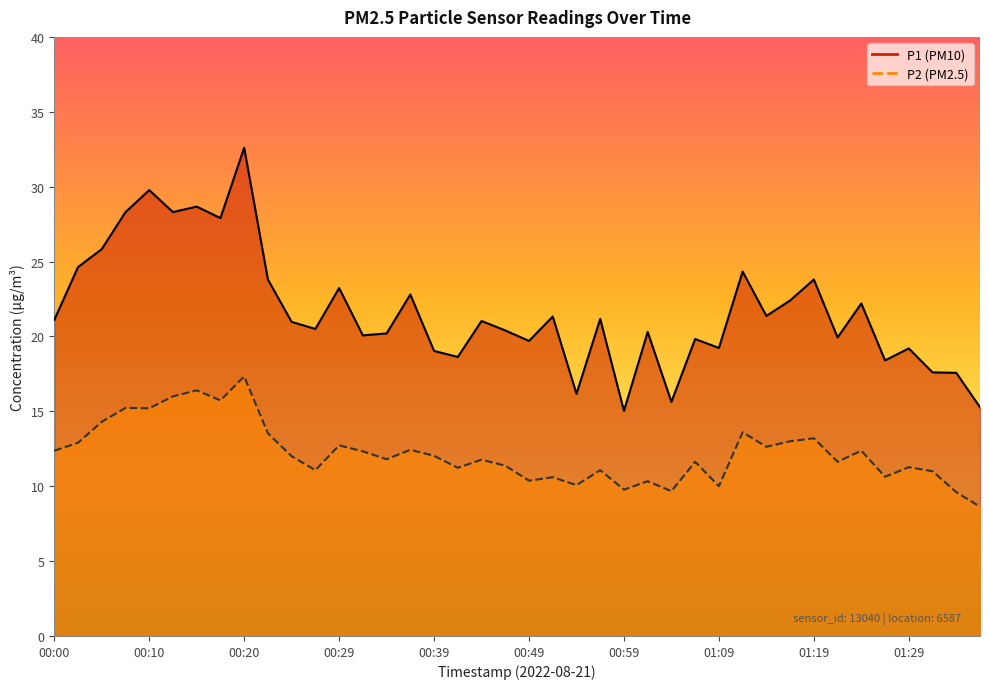

Reading right to left, extract all data points from this chart.

P1: 01:36=15.3	01:34=17.6	01:31=17.6	01:29=19.2	01:26=18.4	01:24=22.2	01:21=19.9	01:19=23.8	01:16=22.4	01:14=21.4	01:12=24.3	01:09=19.2	01:07=19.8	01:04=15.6	01:02=20.3	00:59=15.0	00:57=21.2	00:54=16.2	00:52=21.3	00:49=19.7	00:47=20.4	00:44=21.0	00:42=18.6	00:39=19.0	00:37=22.8	00:34=20.2	00:32=20.1	00:29=23.2	00:27=20.5	00:25=21.0	00:22=23.8	00:20=32.6	00:17=27.9	00:15=28.7	00:12=28.3	00:10=29.8	00:07=28.3	00:05=25.8	00:02=24.6	00:00=21.1
P2: 01:36=8.6	01:34=9.6	01:31=11.0	01:29=11.3	01:26=10.6	01:24=12.4	01:21=11.6	01:19=13.2	01:16=13.0	01:14=12.6	01:12=13.6	01:09=10.0	01:07=11.6	01:04=9.7	01:02=10.3	00:59=9.8	00:57=11.1	00:54=10.1	00:52=10.6	00:49=10.4	00:47=11.4	00:44=11.8	00:42=11.2	00:39=12.0	00:37=12.4	00:34=11.8	00:32=12.3	00:29=12.7	00:27=11.1	00:25=12.0	00:22=13.5	00:20=17.3	00:17=15.7	00:15=16.4	00:12=16.0	00:10=15.2	00:07=15.2	00:05=14.3	00:02=12.9	00:00=12.4